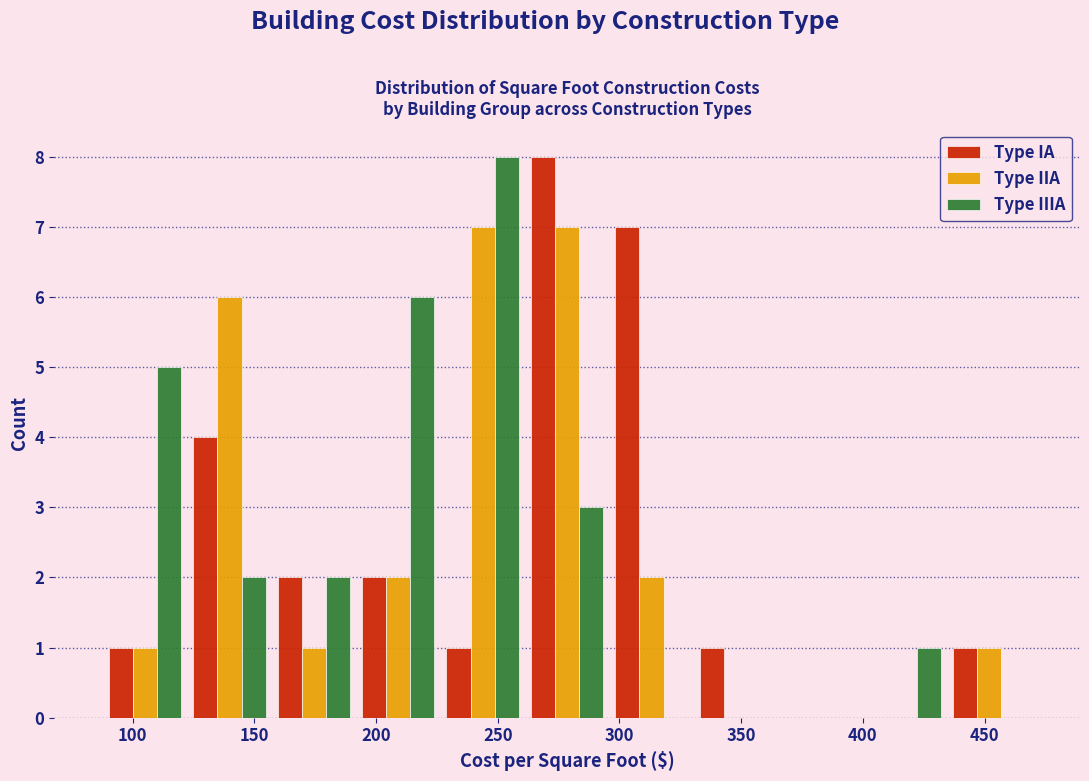

Reading left to right, list every range on the x-axis with the height of the bar of each series over it. Neither the bar edges nor the heights are printed on the chart, so give them approximately, as read against the axes.

90 to 120: Type IA=1	Type IIA=1	Type IIIA=5
120 to 155: Type IA=4	Type IIA=6	Type IIIA=2
155 to 190: Type IA=2	Type IIA=1	Type IIIA=2
190 to 225: Type IA=2	Type IIA=2	Type IIIA=6
225 to 260: Type IA=1	Type IIA=7	Type IIIA=8
260 to 295: Type IA=8	Type IIA=7	Type IIIA=3
295 to 330: Type IA=7	Type IIA=2	Type IIIA=0
330 to 365: Type IA=1	Type IIA=0	Type IIIA=0
365 to 400: Type IA=0	Type IIA=0	Type IIIA=0
400 to 435: Type IA=0	Type IIA=0	Type IIIA=1
435 to 470: Type IA=1	Type IIA=1	Type IIIA=0